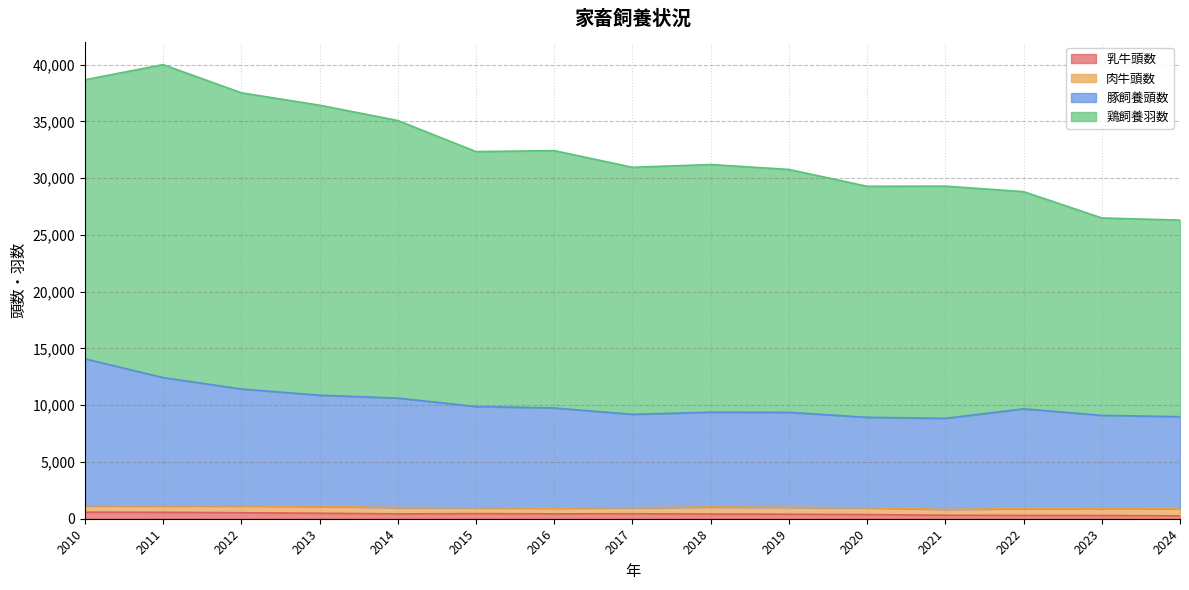

True or false: 豚飼養頭数 and 乳牛頭数 cross at least once.

False